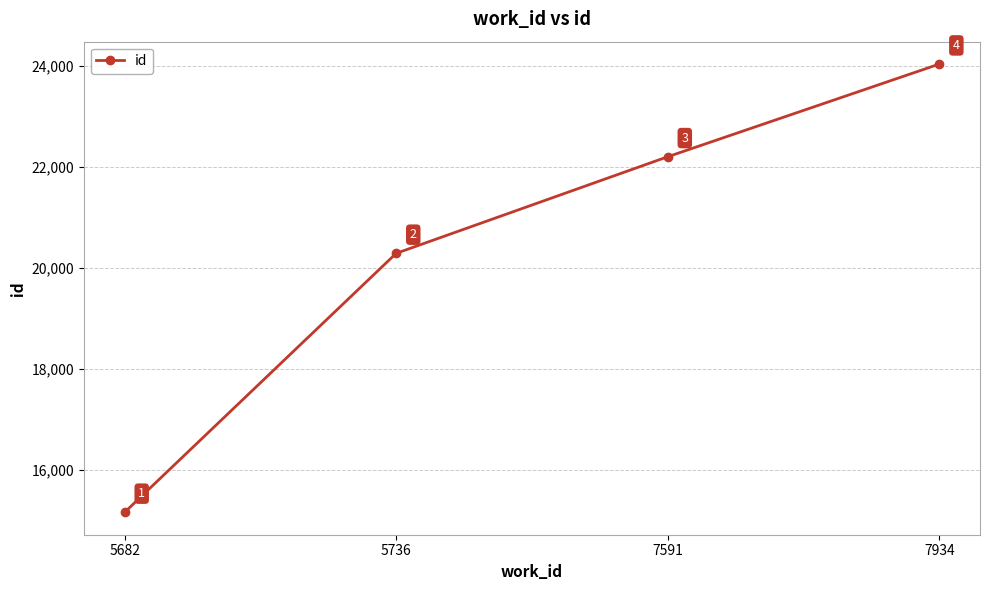

Count the number of data series in this chart.

1